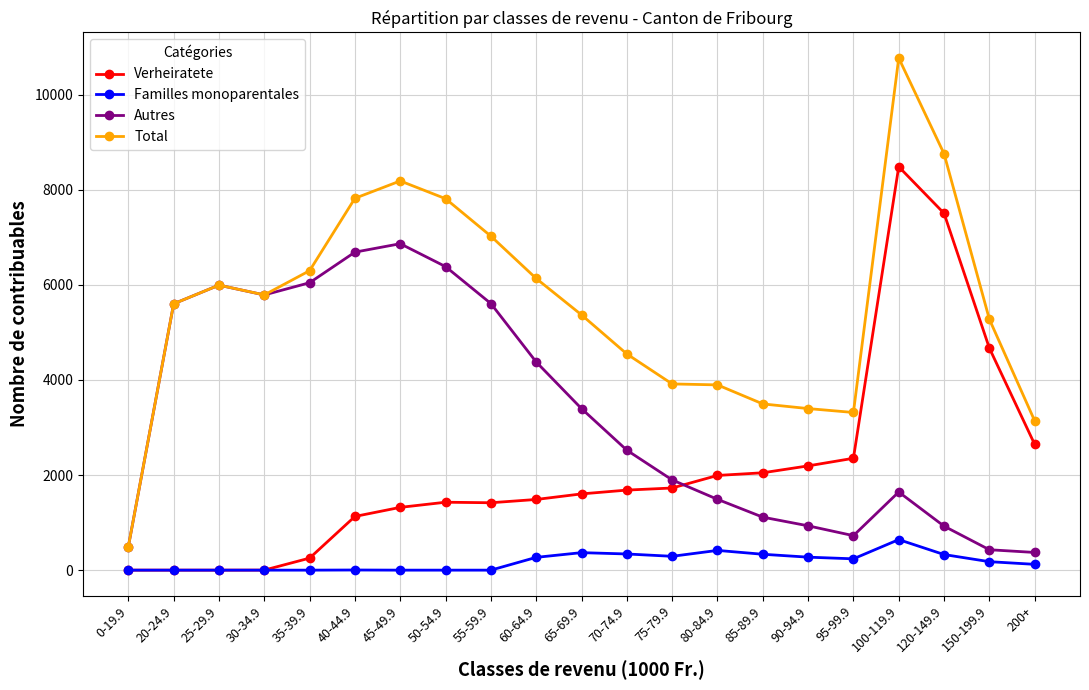

True or false: Total and Familles monoparentales intersect in this chart.

False